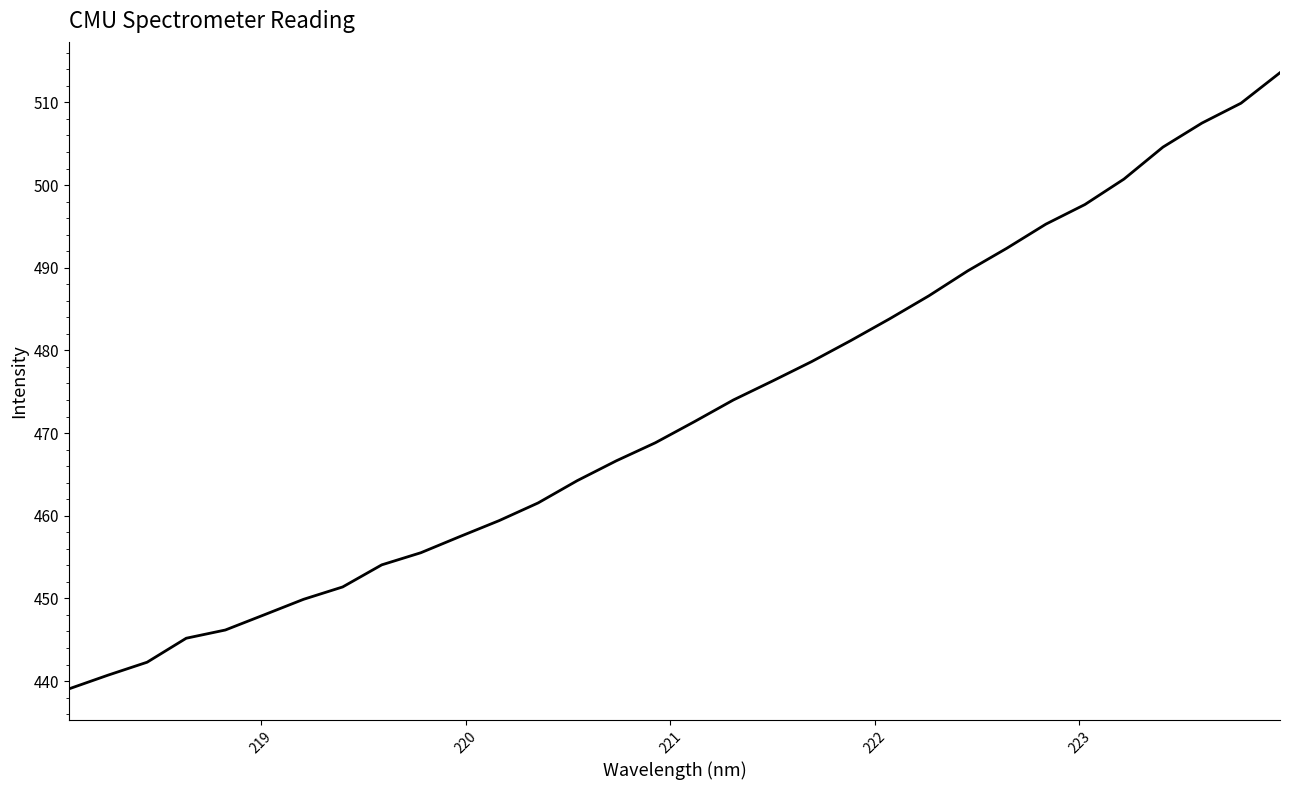

What is the greatest value displayed?

513.6